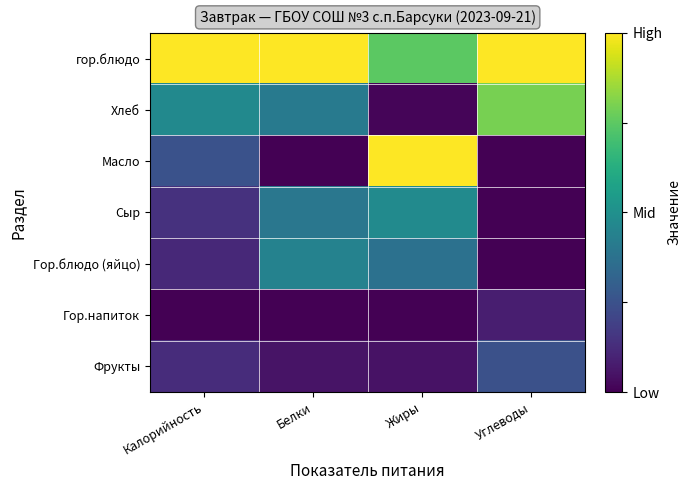

Which series has the widest spread of values?

Масло